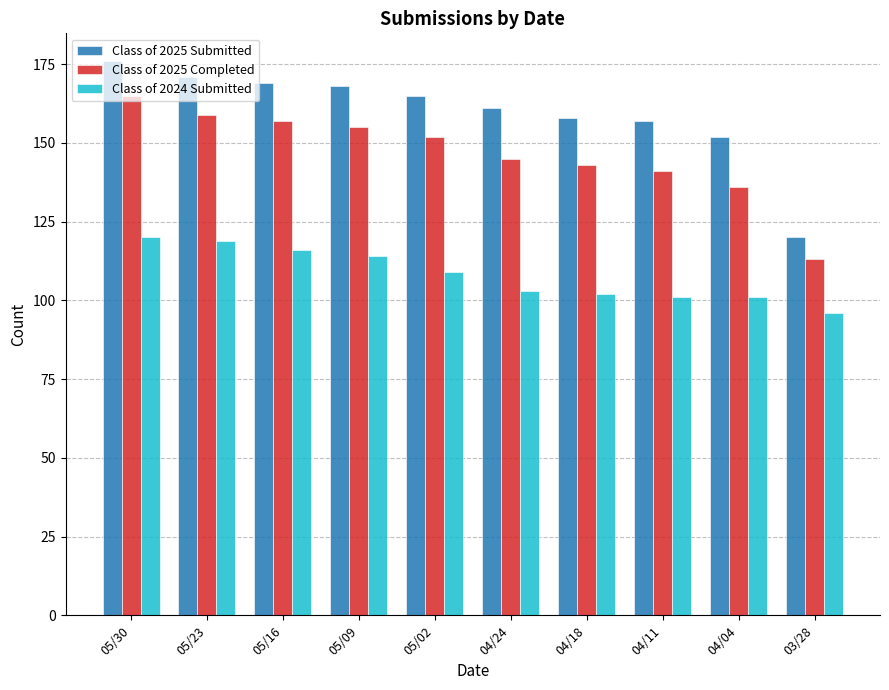

At which category does the chart reach its minimum across all series?

03/28